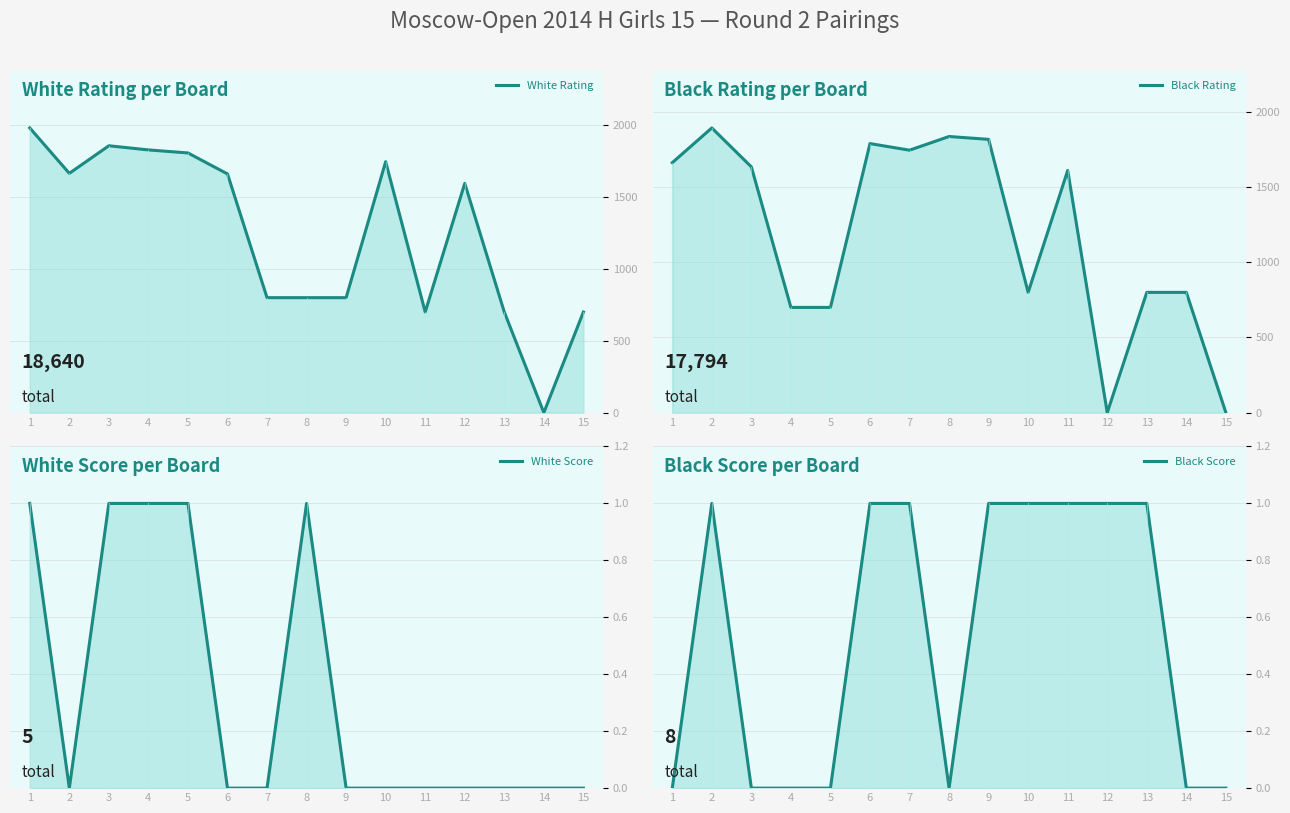

The White Rating series shows 700 at 15. True or false?

True